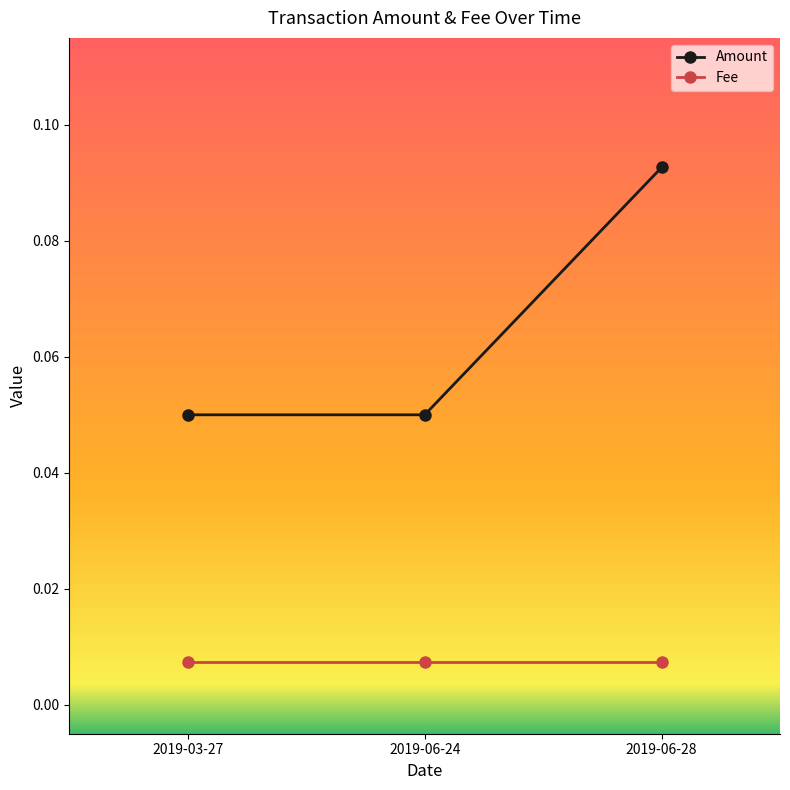

What is the label of the 3rd point from the left?

2019-06-28